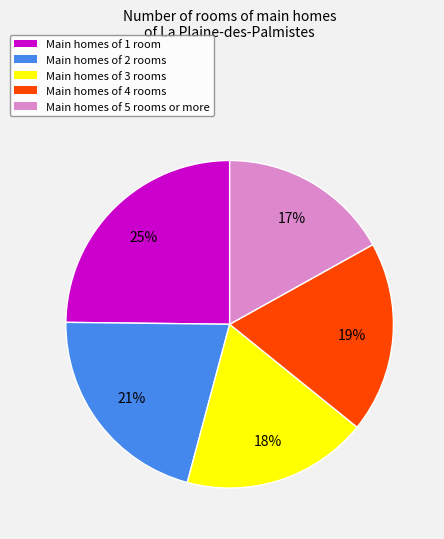

Is there any slice that represents more than half of the pie?

No